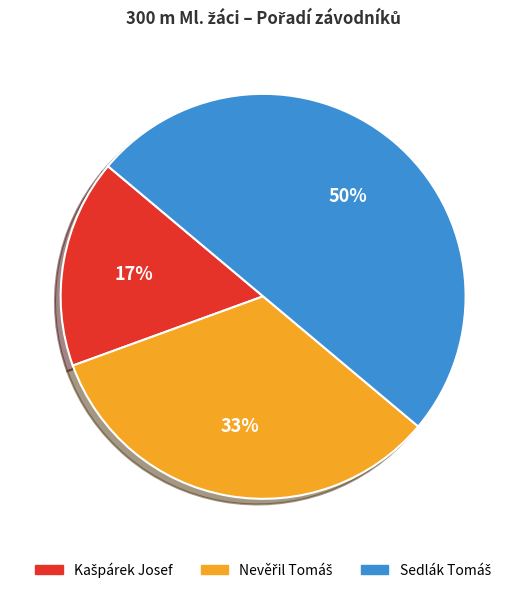

To the nearest percent, what is the difference between the largest and smallest slice percentages?

33%